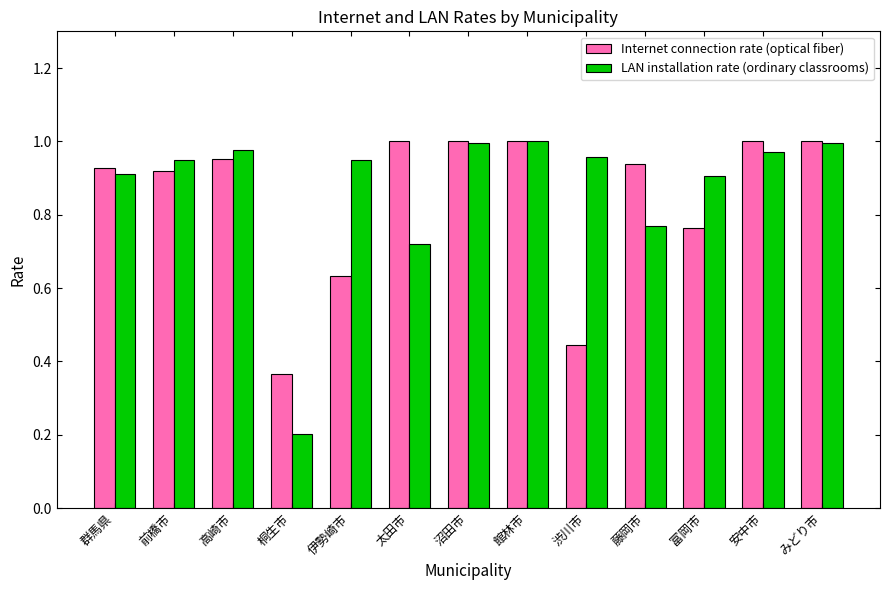

How many bars are there in total?

26